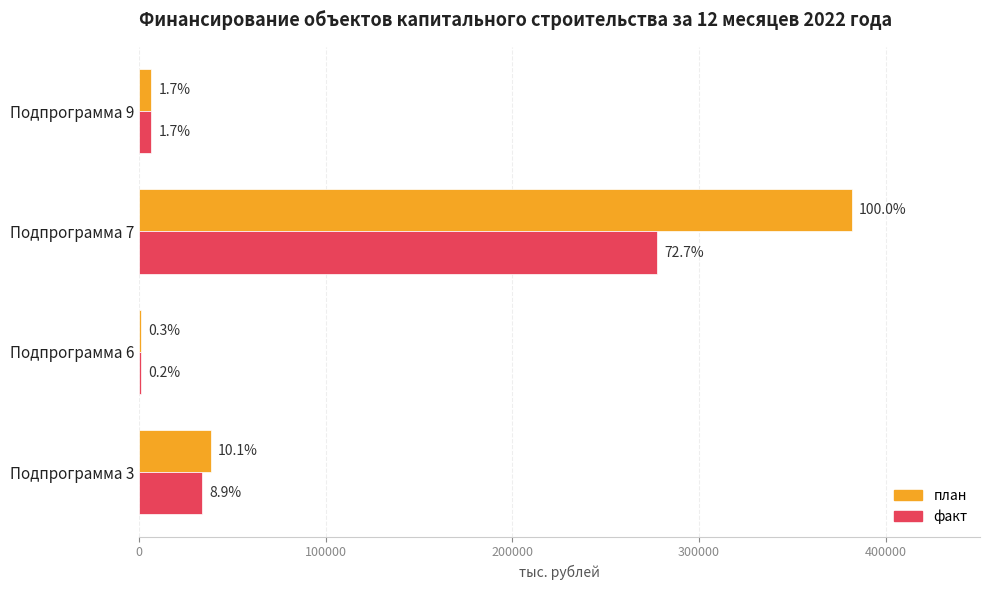

What are all the series names shown in the legend?

план, факт